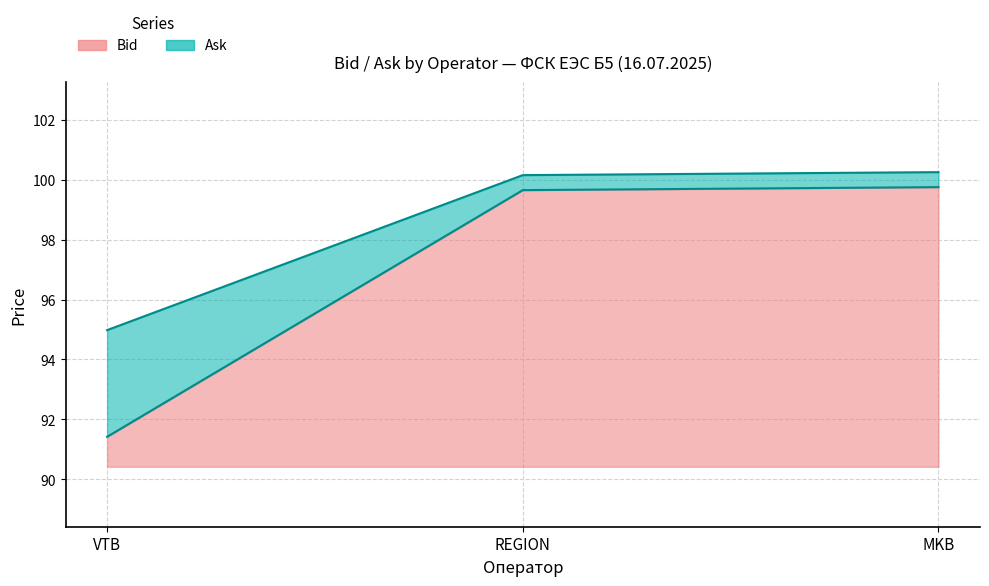

Does the chart have visible grid lines?

Yes